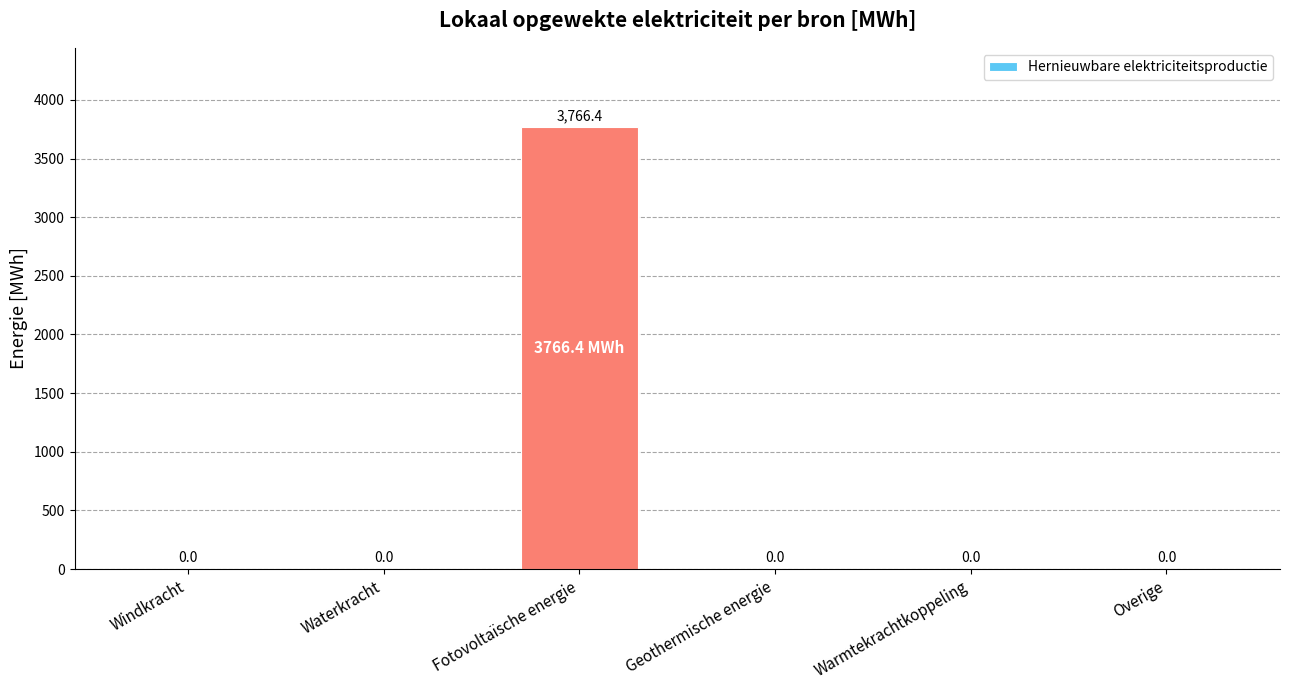

Reading right to left, list all the values displayed in this chart.

0.0	0.0	0.0	3766.4	0.0	0.0